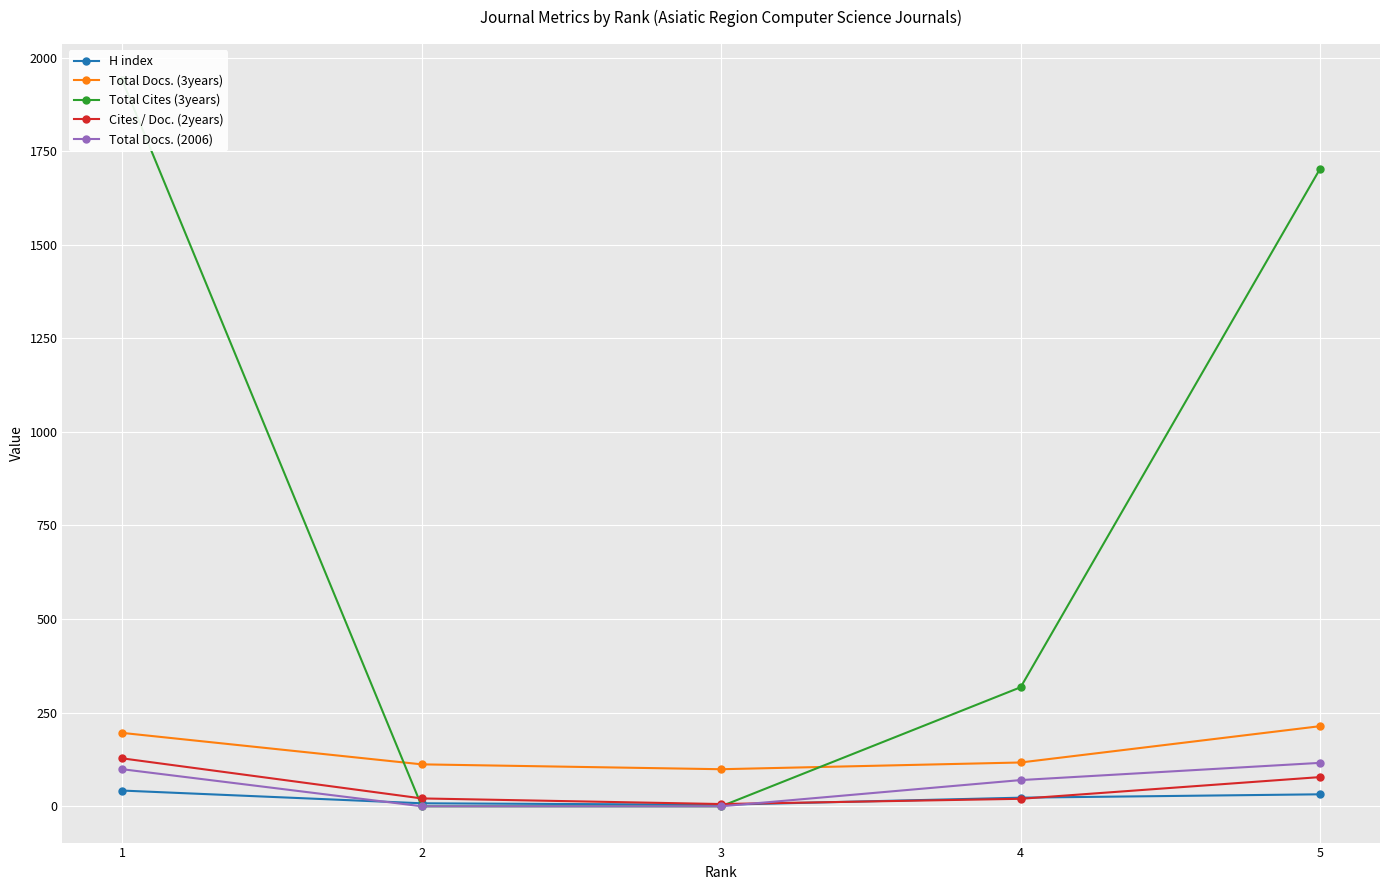

List the series in order of their peak value, highest first.

Total Cites (3years), Total Docs. (3years), Cites / Doc. (2years), Total Docs. (2006), H index